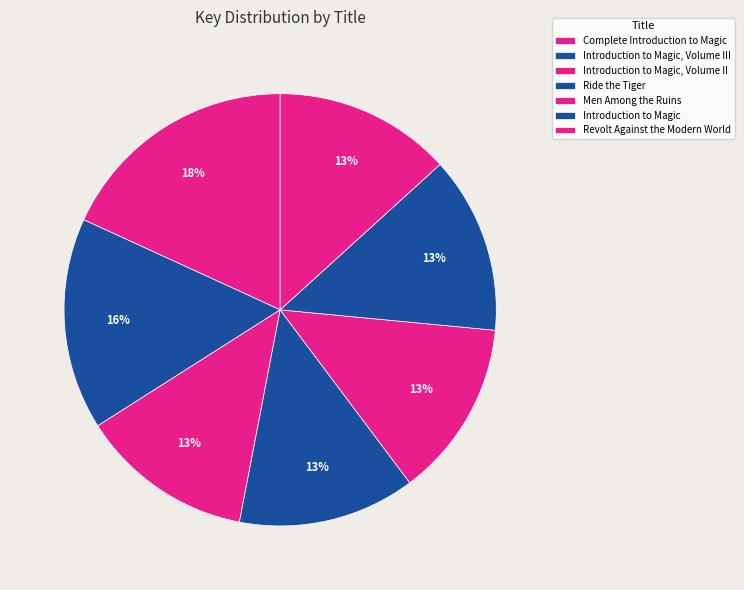

Approximately how many times larger is the value at Introduction to Magic, Volume II compared to Introduction to Magic?

1.0